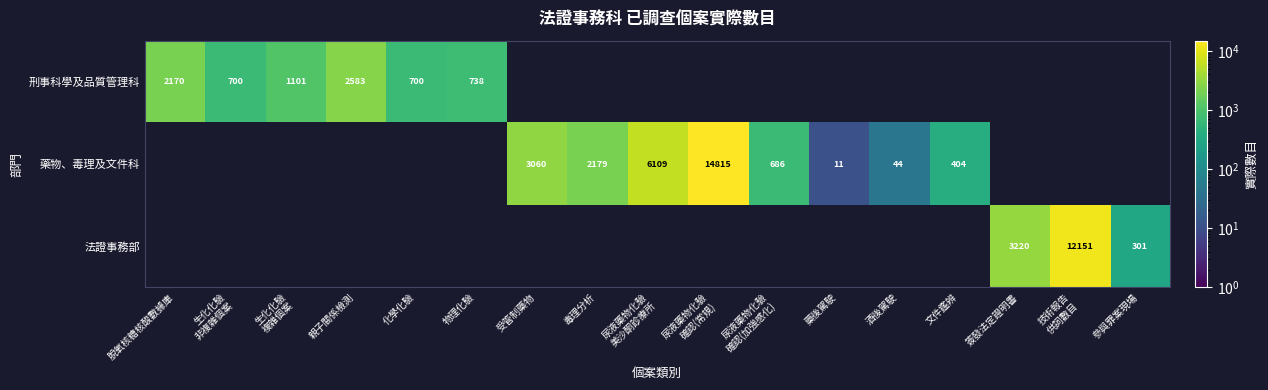

Which category has the highest value across all series?

尿液藥物化驗
確認(常規)